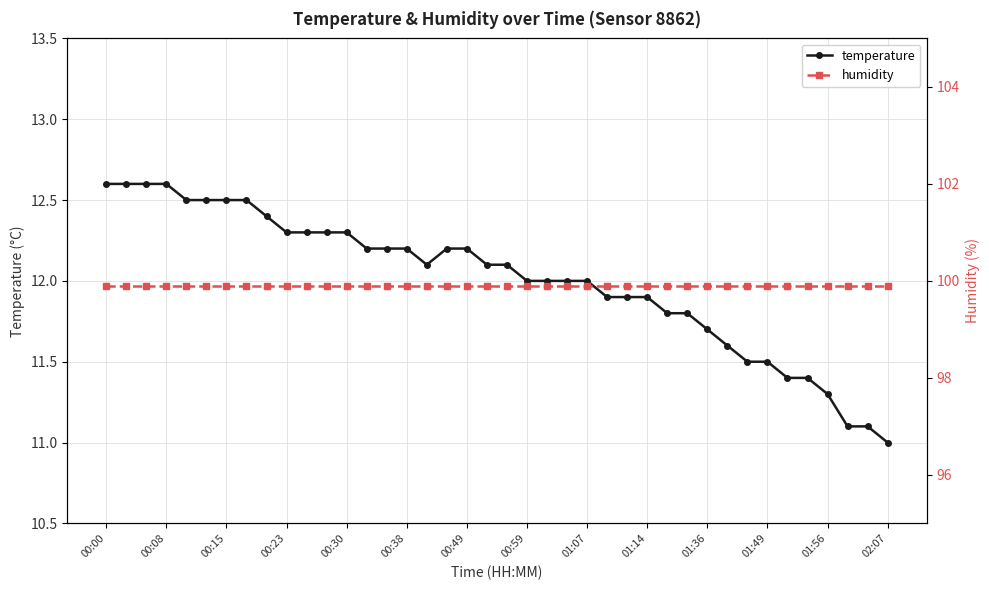

True or false: temperature has a value of 19.6 at 01:07.

False